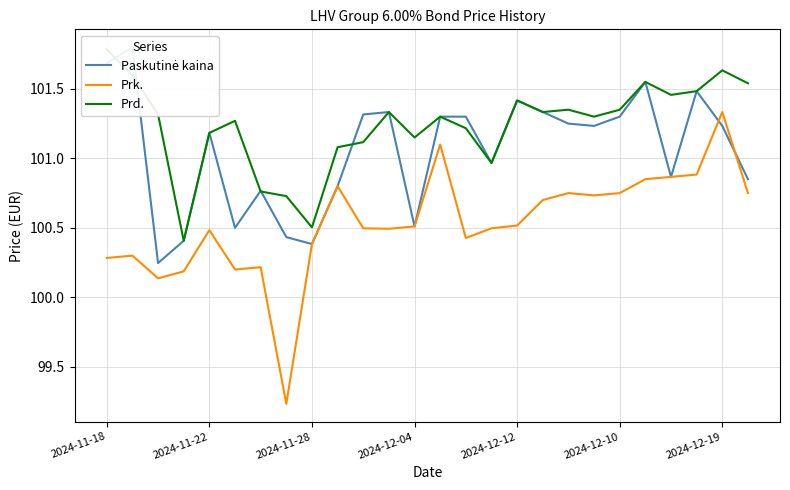

Which series ends up on top after the final intersection of Paskutinė kaina and Prk.?

Paskutinė kaina